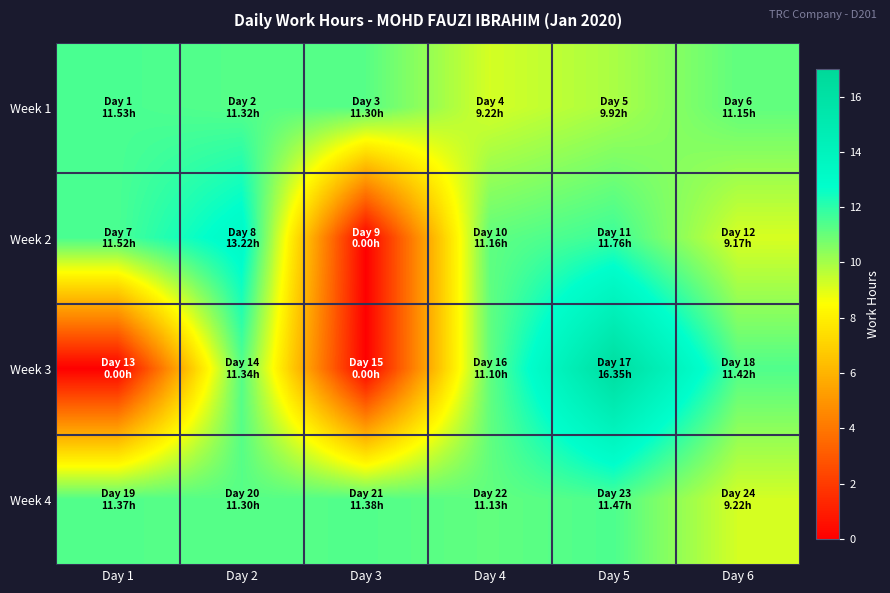

Which series changed the most between Day 1 and Day 4?

Week 3